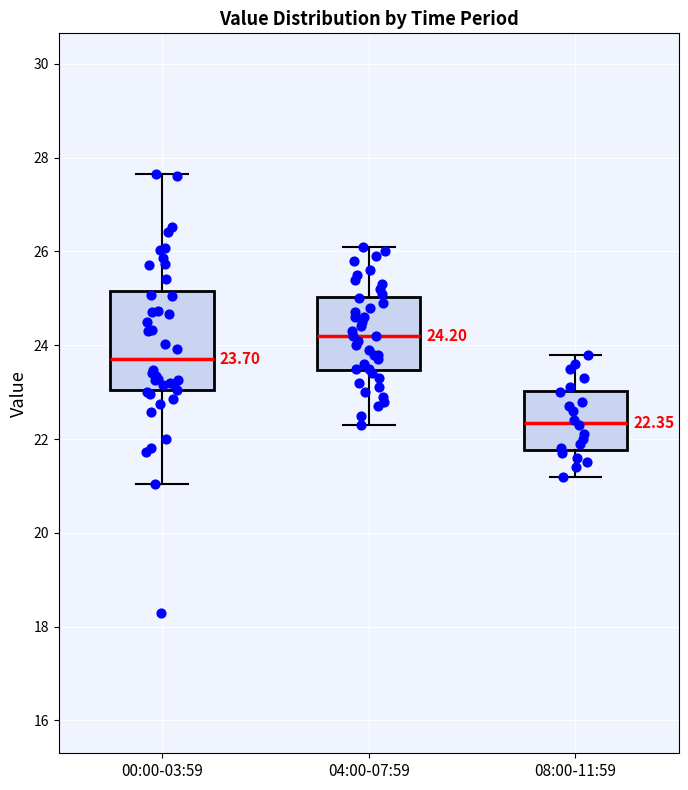

Which box is the tallest, from its lower edge to its upper edge?

00:00-03:59